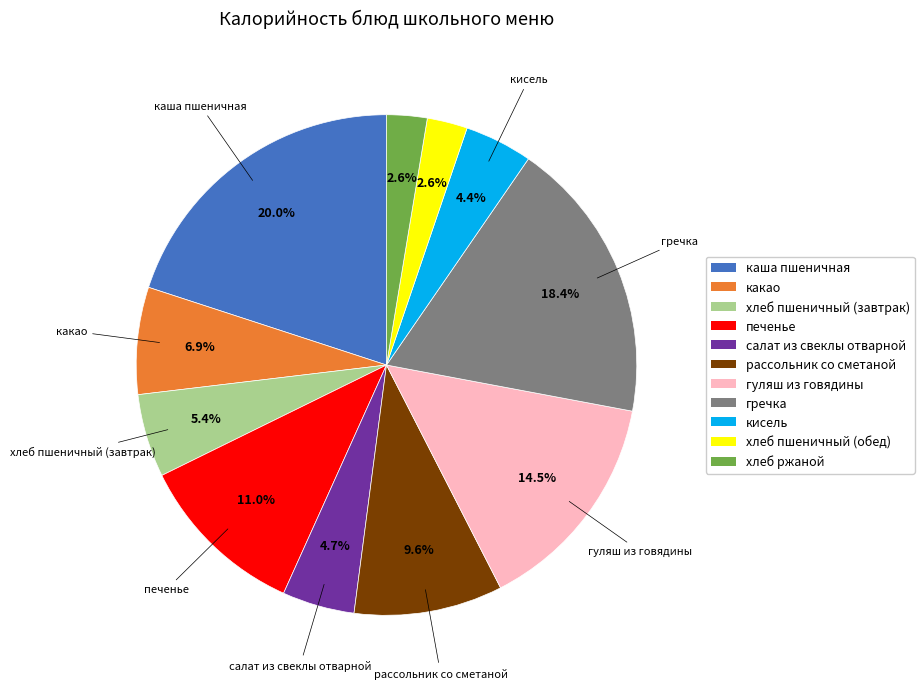

Is хлеб пшеничный (обед) the majority of the pie?

No